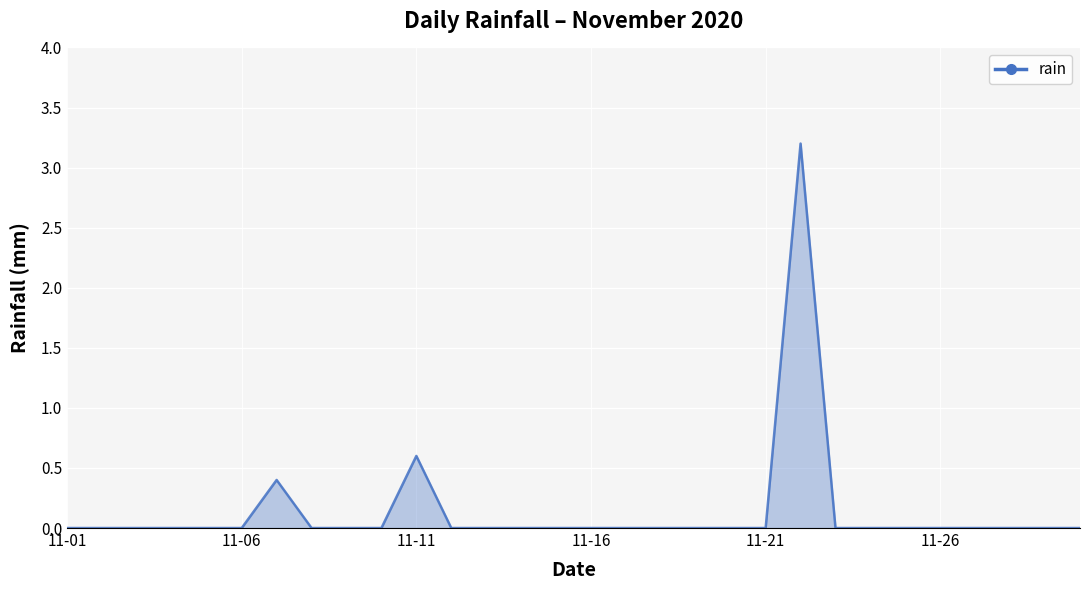

What is the greatest value displayed?

3.2